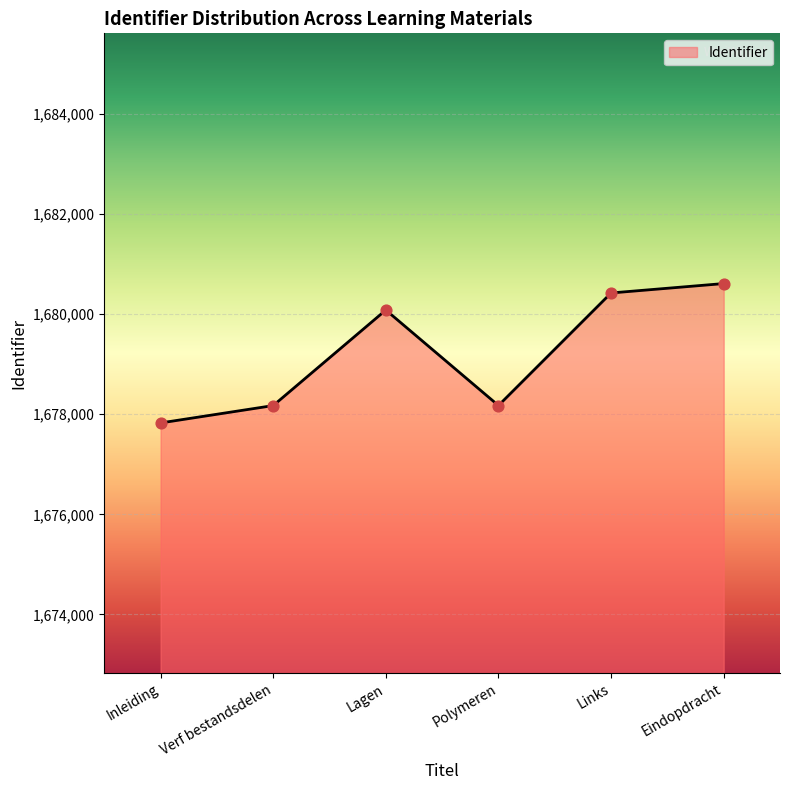

Between Polymeren and Links, which is larger?

Links